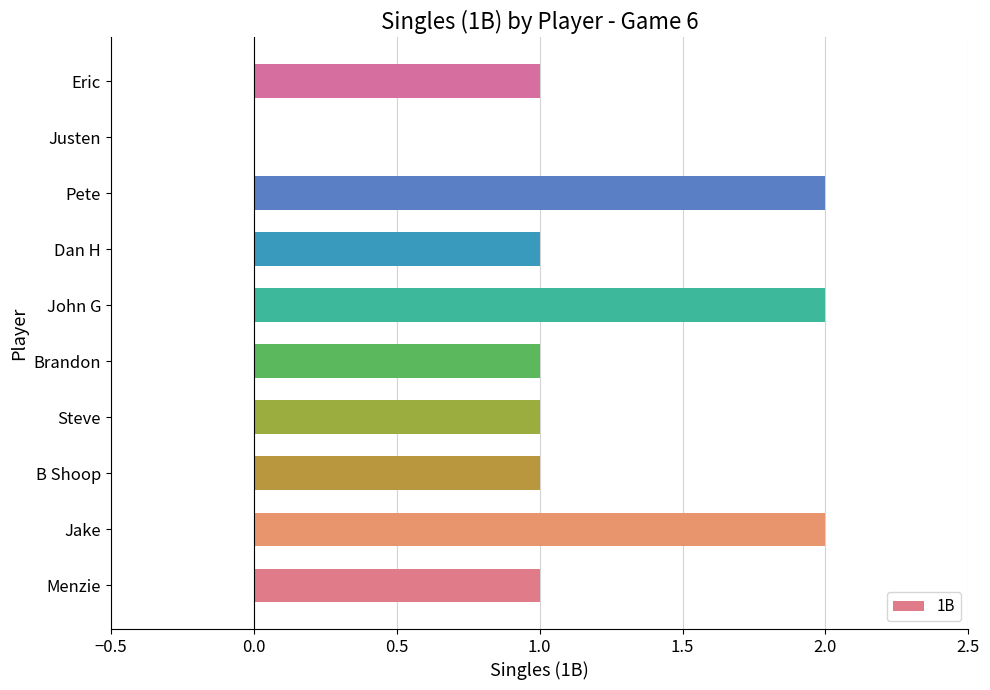

How many series are shown in this chart?

1